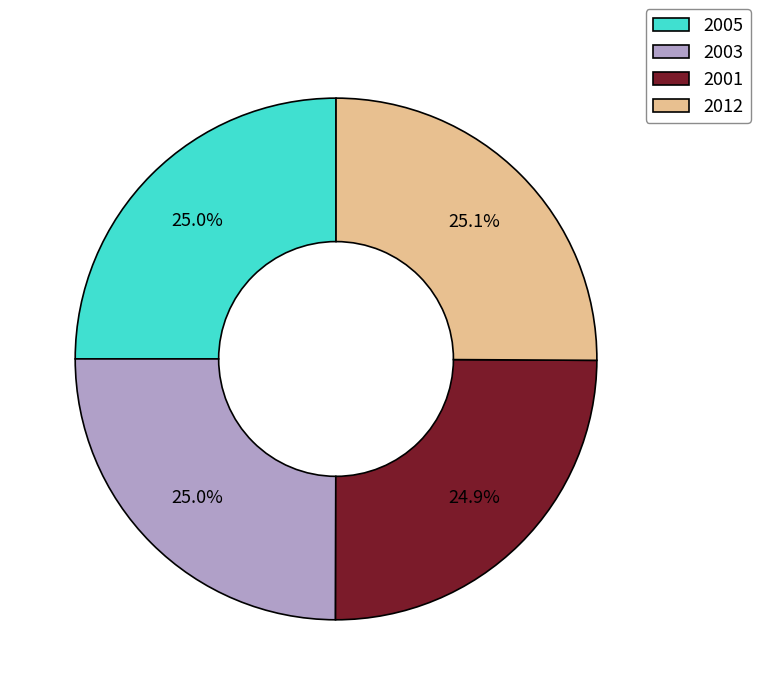

Combined, what portion of the pie is 2001 and 2005?

49.9%